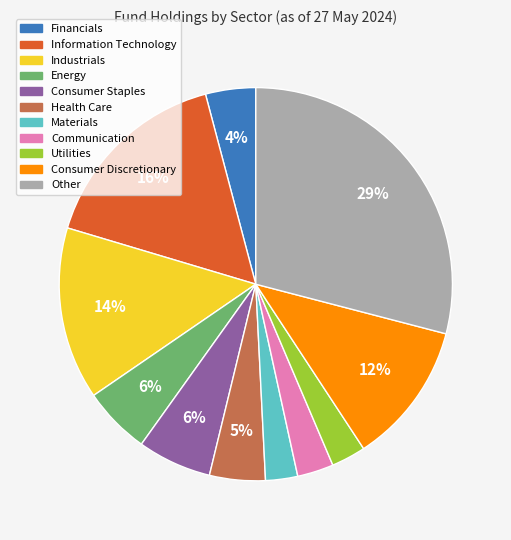

To the nearest percent, what is the difference between the largest and smallest slice percentages?

26%